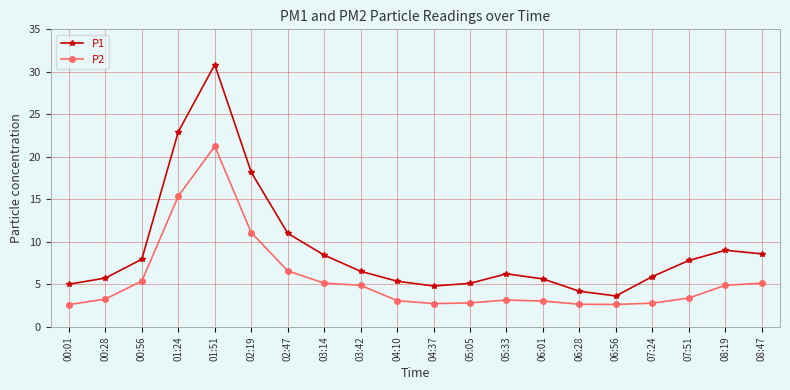

What is the spread (max minus min) of values at 06:01?

2.6